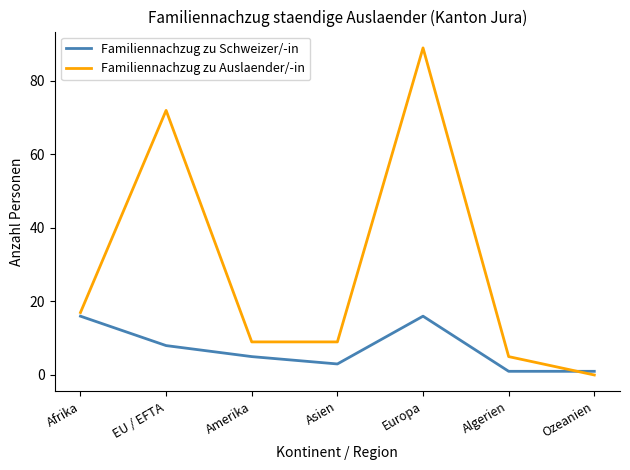

Does the chart have visible grid lines?

No